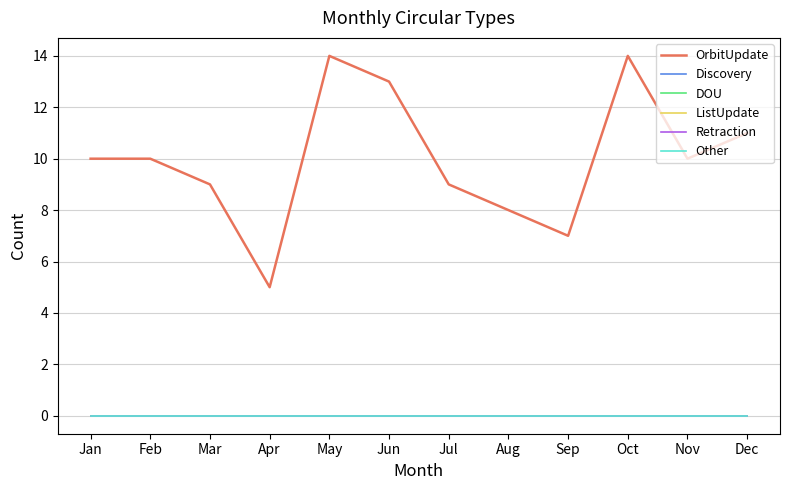

Reading left to right, what are all the values shown in this chart?

OrbitUpdate: Jan=10	Feb=10	Mar=9	Apr=5	May=14	Jun=13	Jul=9	Aug=8	Sep=7	Oct=14	Nov=10	Dec=11
Discovery: Jan=0	Feb=0	Mar=0	Apr=0	May=0	Jun=0	Jul=0	Aug=0	Sep=0	Oct=0	Nov=0	Dec=0
DOU: Jan=0	Feb=0	Mar=0	Apr=0	May=0	Jun=0	Jul=0	Aug=0	Sep=0	Oct=0	Nov=0	Dec=0
ListUpdate: Jan=0	Feb=0	Mar=0	Apr=0	May=0	Jun=0	Jul=0	Aug=0	Sep=0	Oct=0	Nov=0	Dec=0
Retraction: Jan=0	Feb=0	Mar=0	Apr=0	May=0	Jun=0	Jul=0	Aug=0	Sep=0	Oct=0	Nov=0	Dec=0
Other: Jan=0	Feb=0	Mar=0	Apr=0	May=0	Jun=0	Jul=0	Aug=0	Sep=0	Oct=0	Nov=0	Dec=0